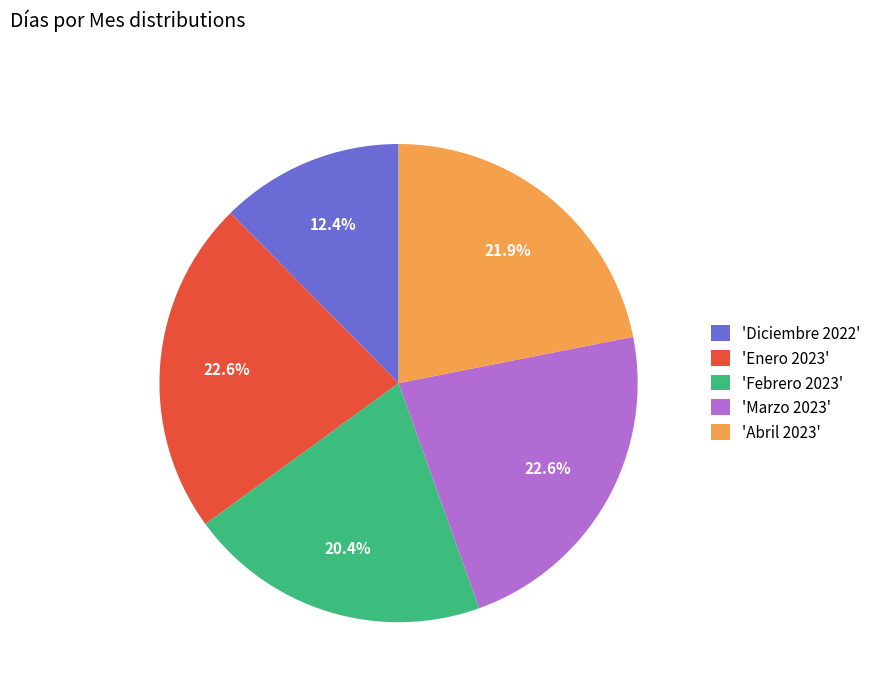

Combined, what portion of the pie is 'Diciembre 2022' and 'Enero 2023'?

35.0%